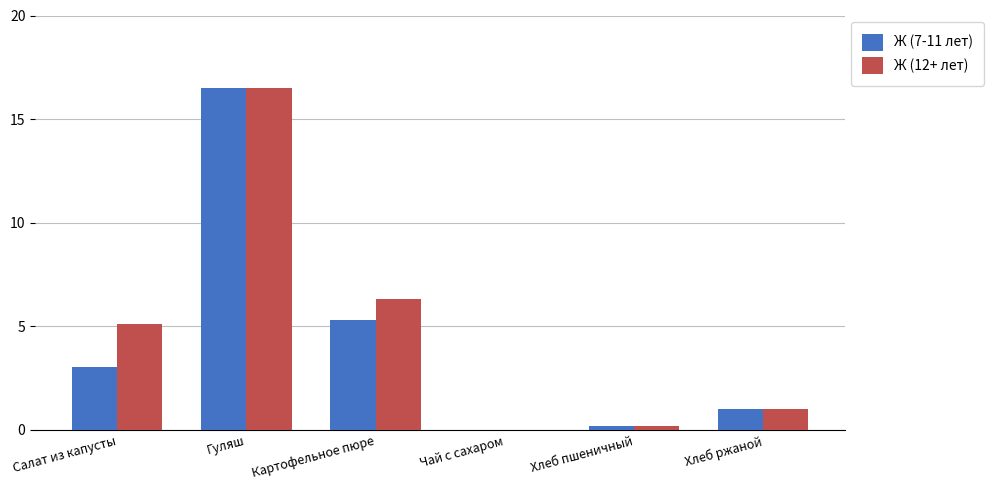

Between Картофельное пюре and Чай с сахаром, which series saw the biggest shift?

Ж (12+ лет)